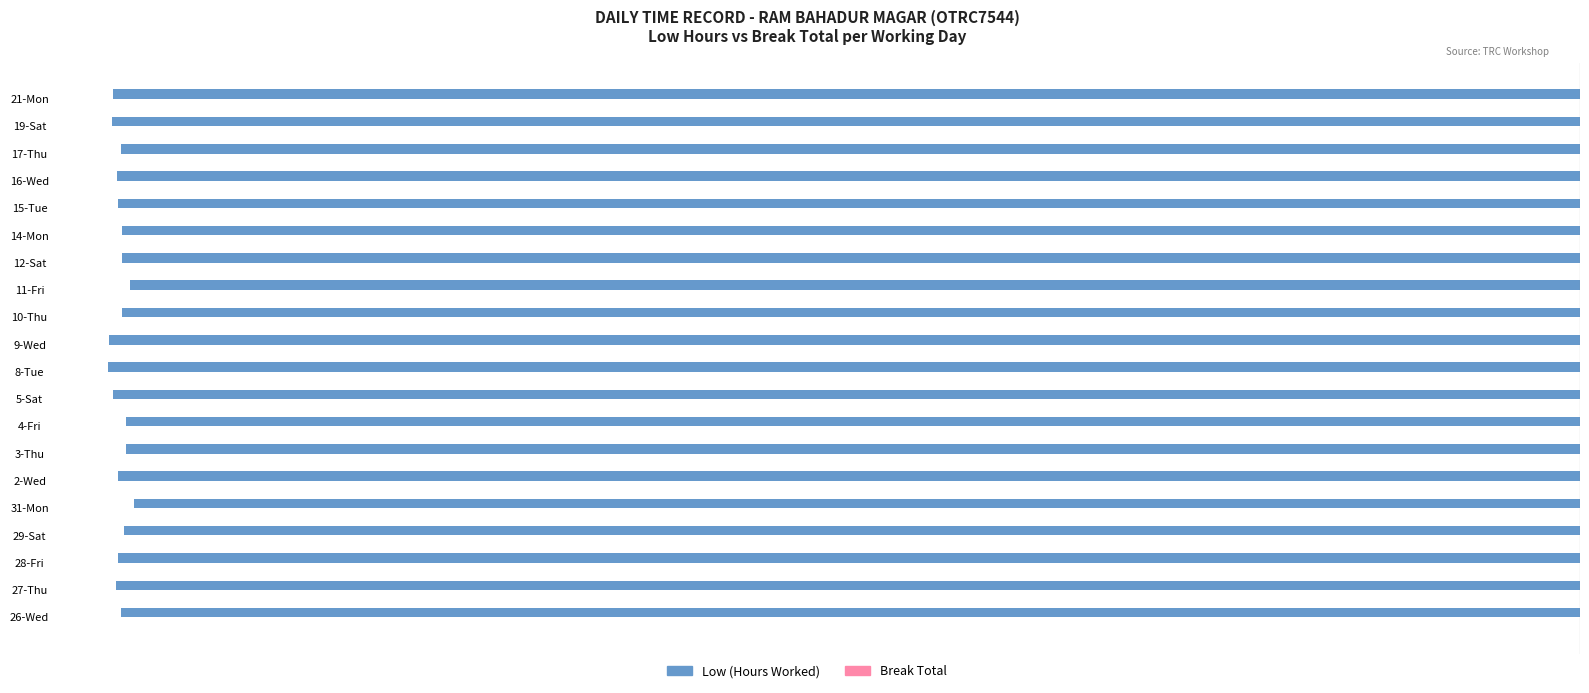

Are the bars horizontal?

Yes